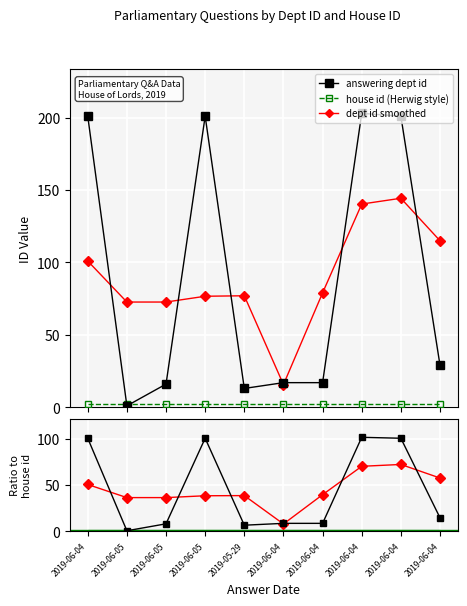

What is the value of the dept id / house id point at the 2nd from the left?

0.5